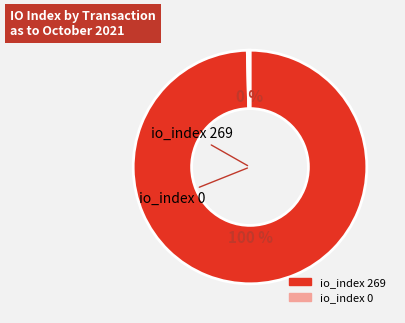

To the nearest percent, what is the combined percentage of io_index 0 and io_index 269?

100%